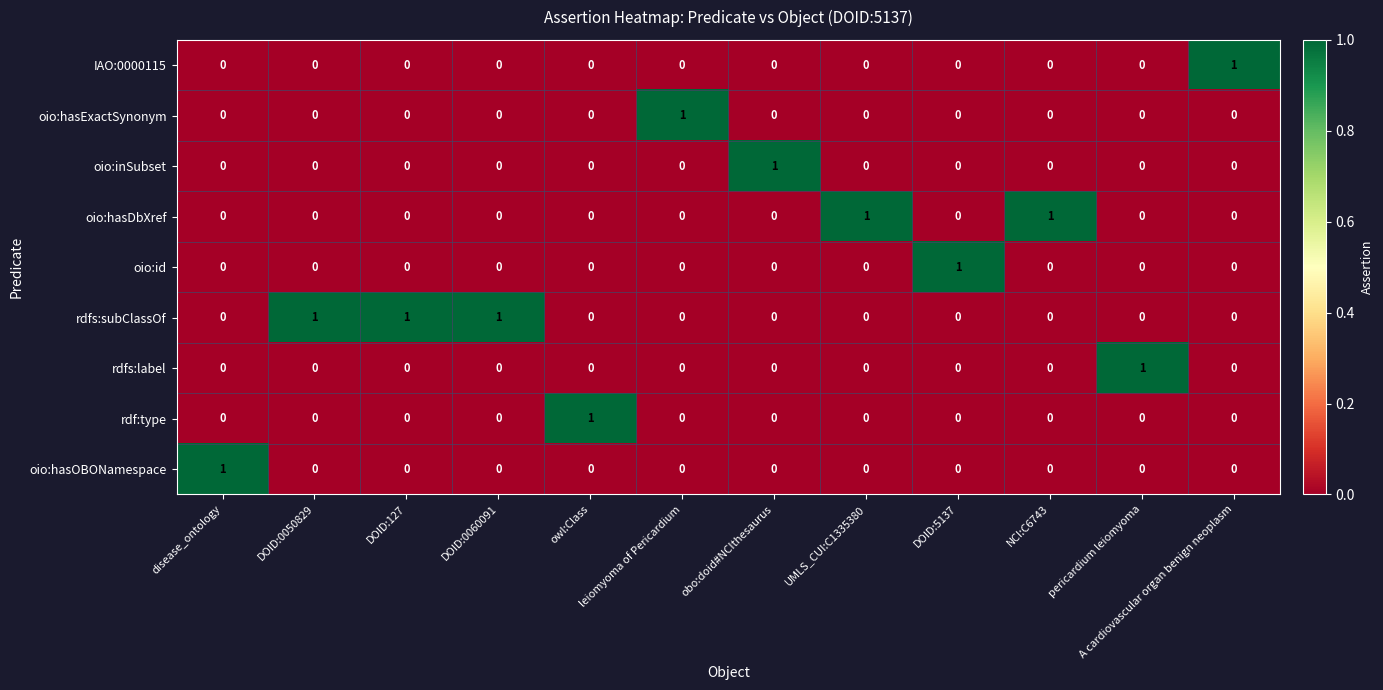

The value of rdfs:subClassOf at disease_ontology is -1. True or false?

False